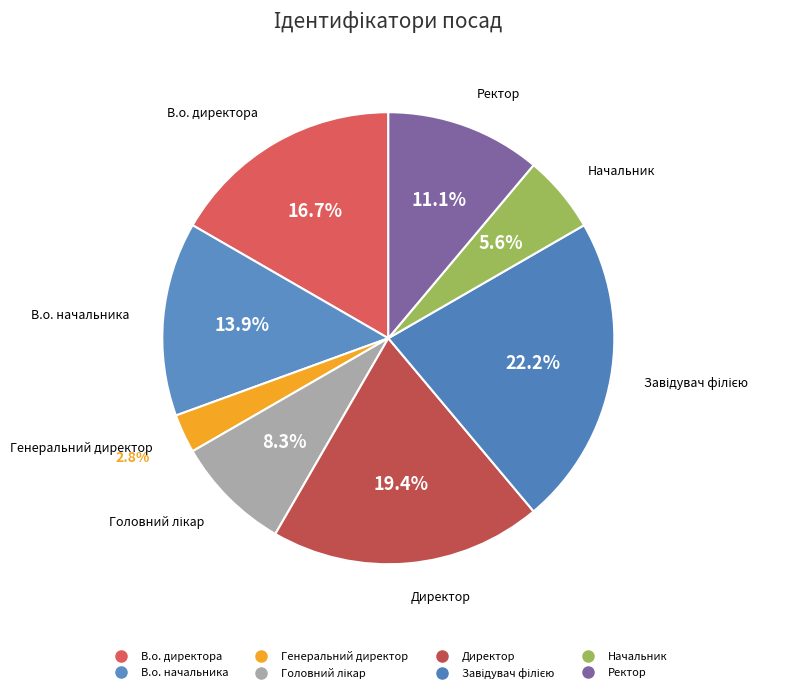

How many slices are in this pie chart?

8